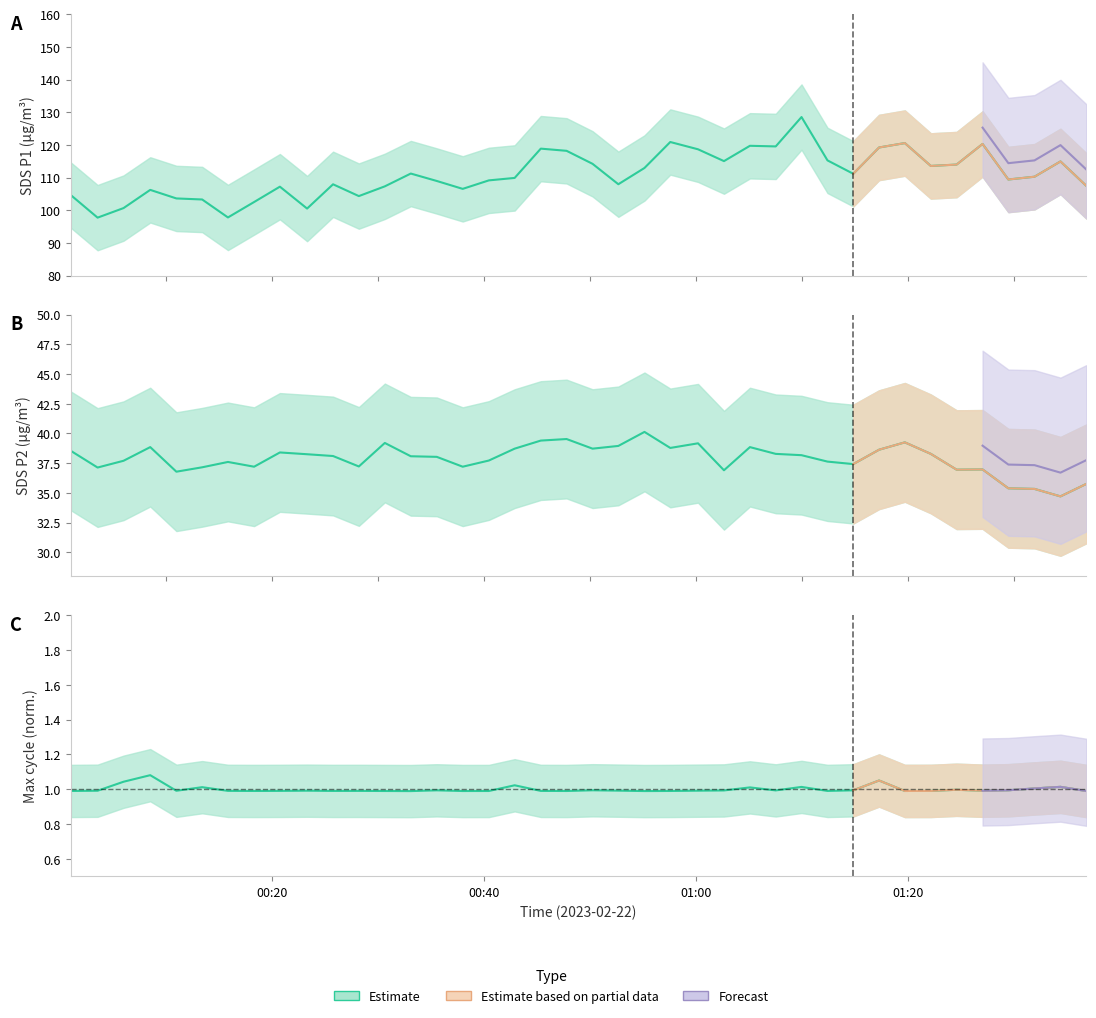

What is the value of the SDS_P1 point at the 2nd from the left?

97.7